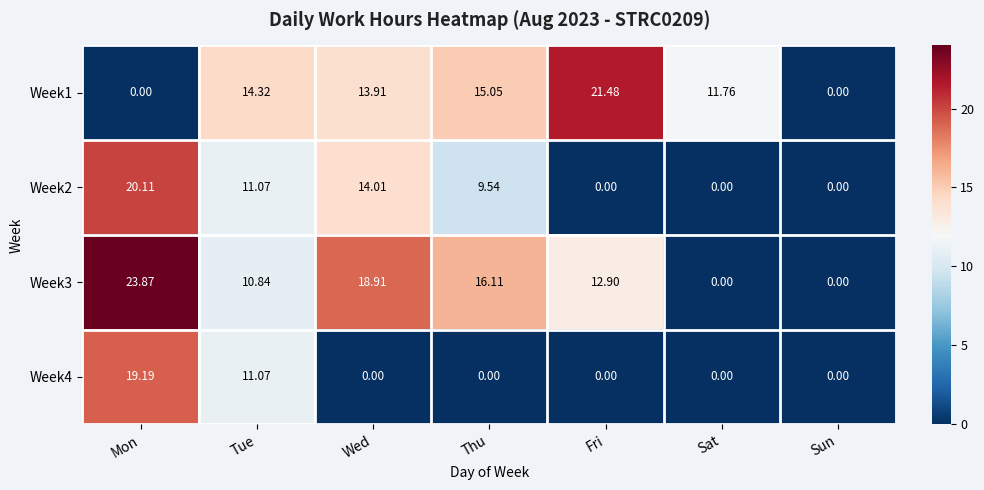

At which category is the sum across all series the highest?

Mon